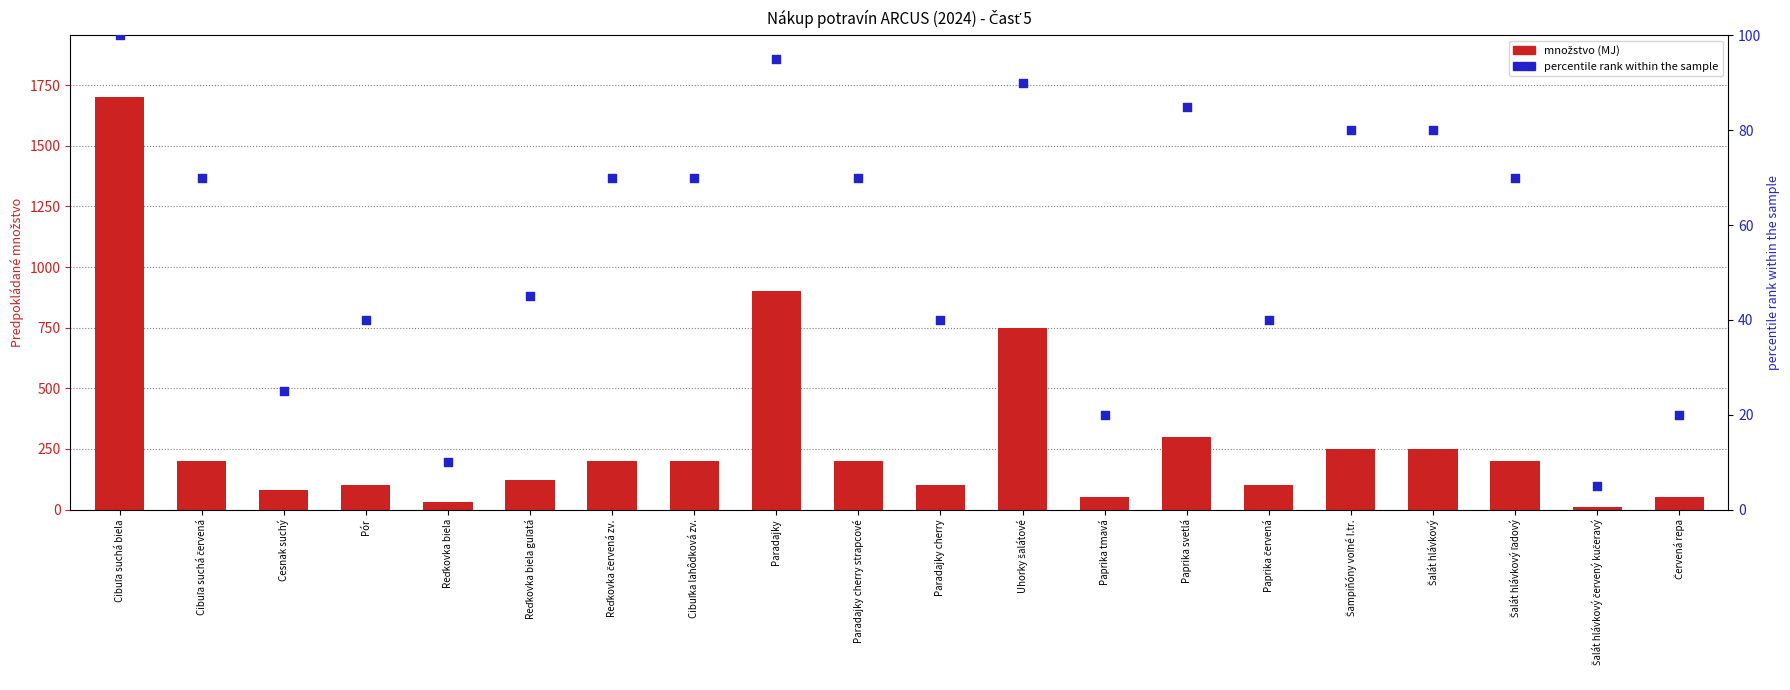

Which series has the largest total across all categories?

množstvo (MJ)